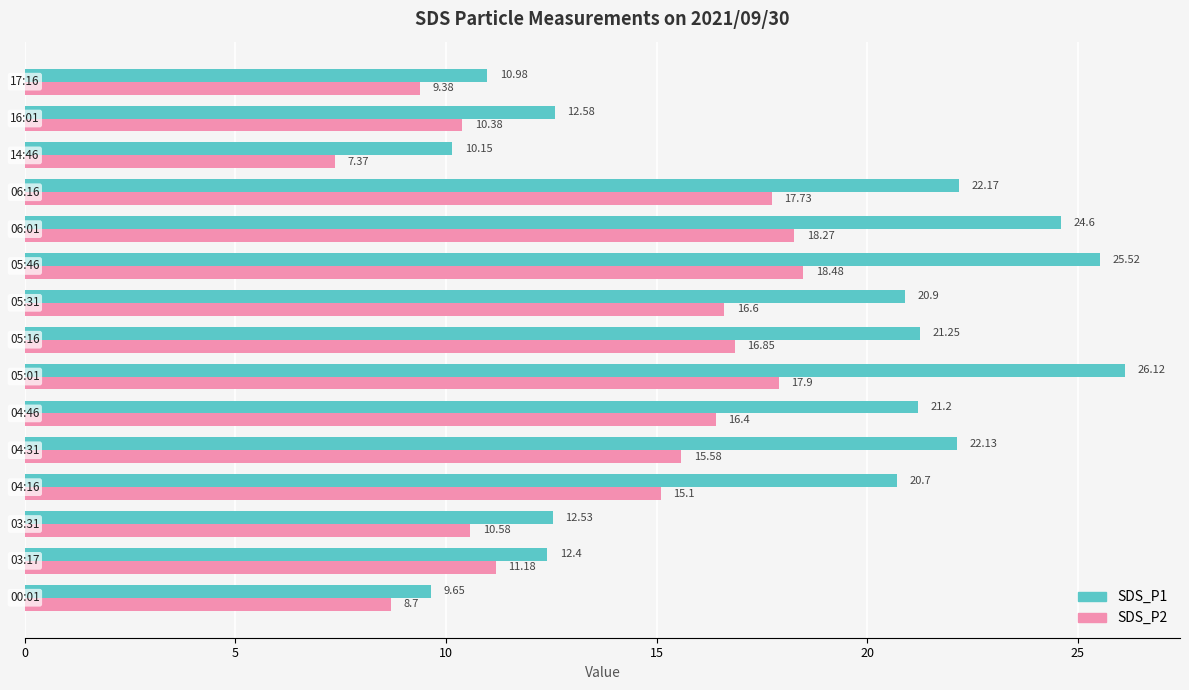

How many distinct data groups are displayed?

2